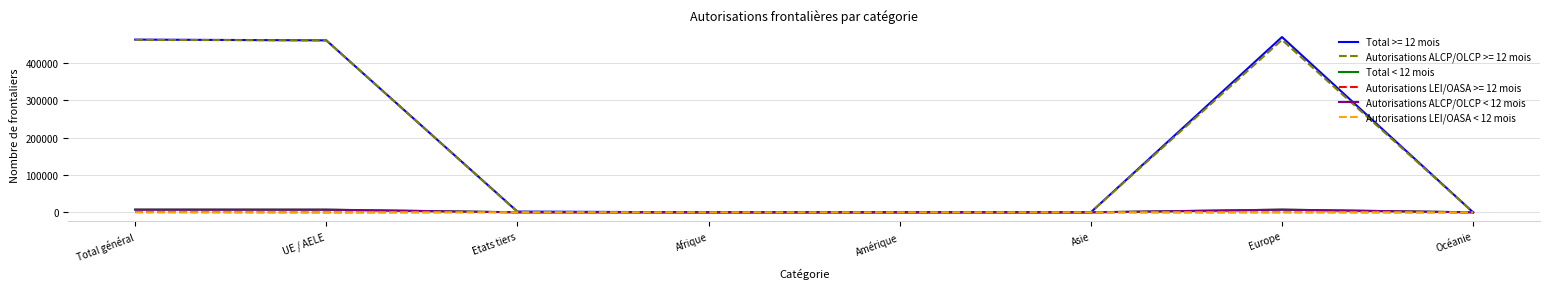

What are all the series names shown in the legend?

Total >= 12 mois, Autorisations ALCP/OLCP >= 12 mois, Total < 12 mois, Autorisations LEI/OASA >= 12 mois, Autorisations ALCP/OLCP < 12 mois, Autorisations LEI/OASA < 12 mois